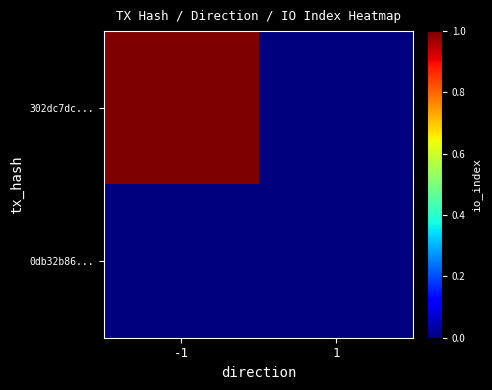

Count the number of data series in this chart.

2